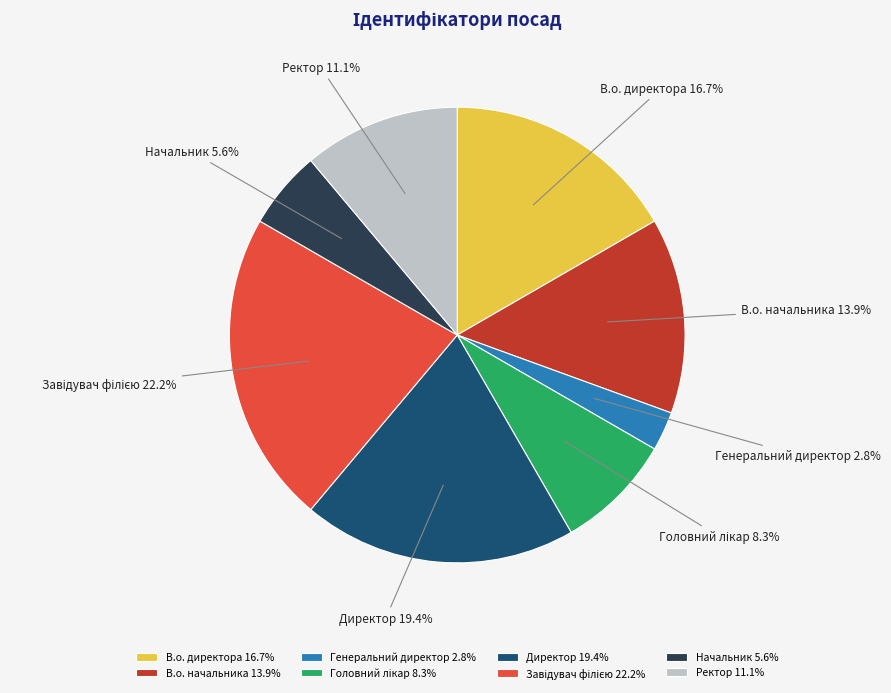

Does any single category account for the majority?

No